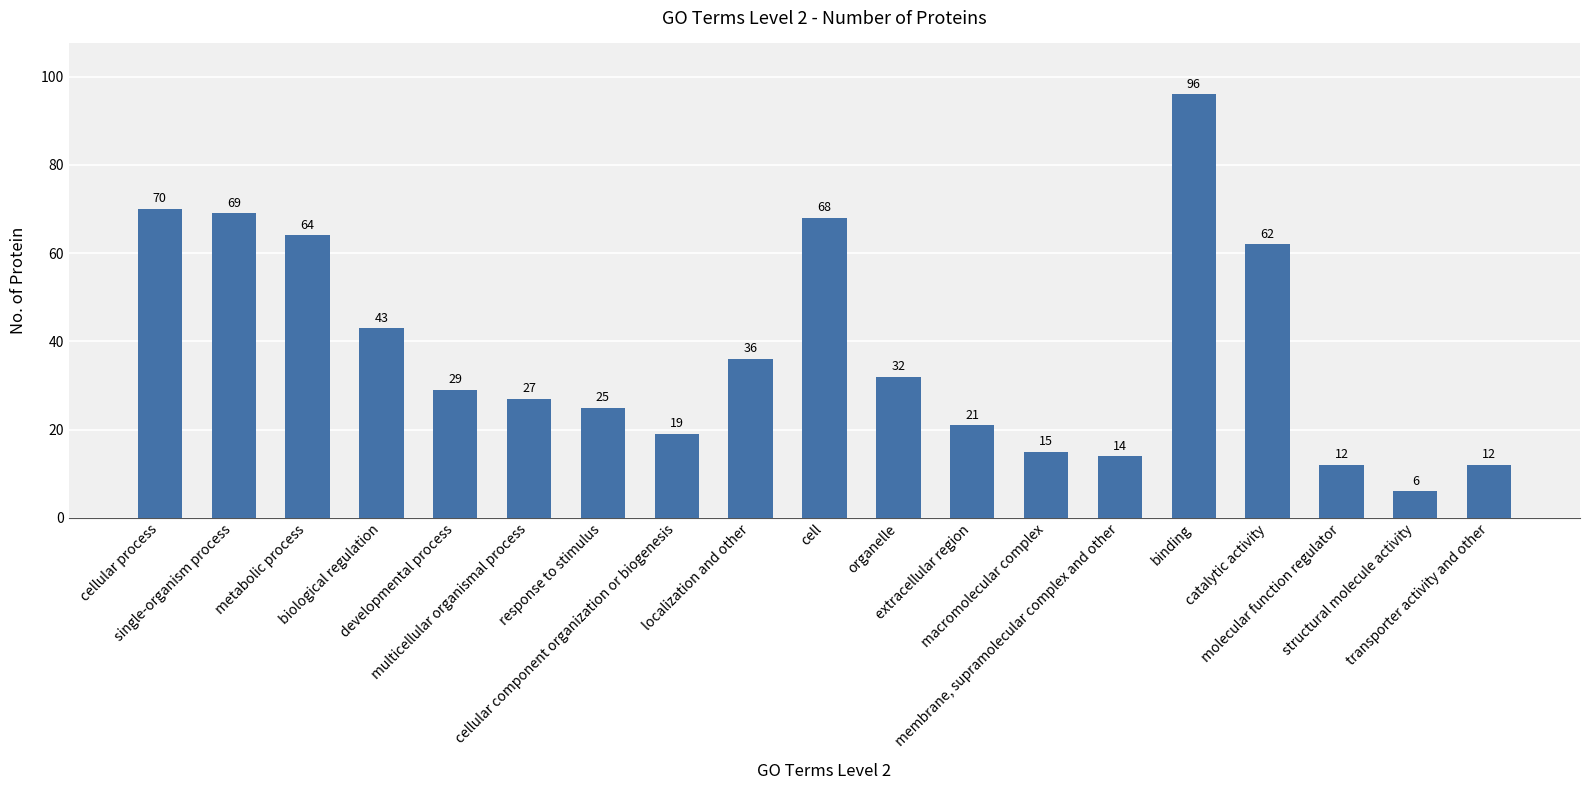

Are the bars horizontal?

No